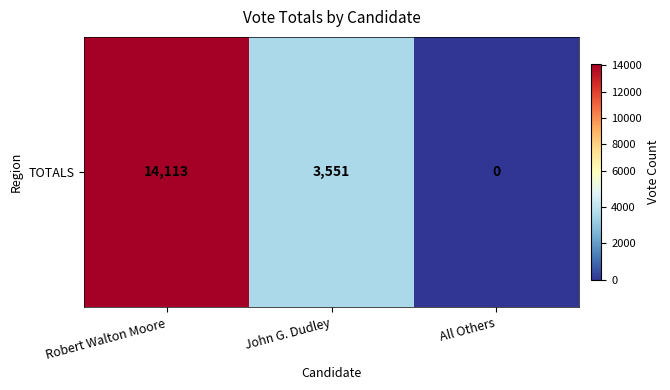

Which label corresponds to the largest value in the chart?

Robert Walton Moore